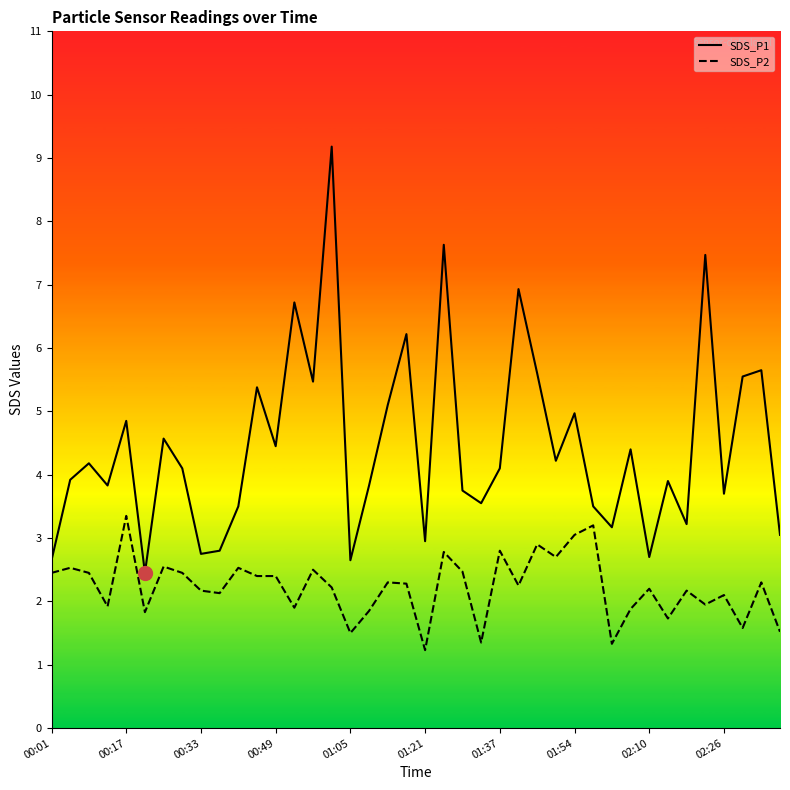

Which series has the largest range (max minus min)?

SDS_P1